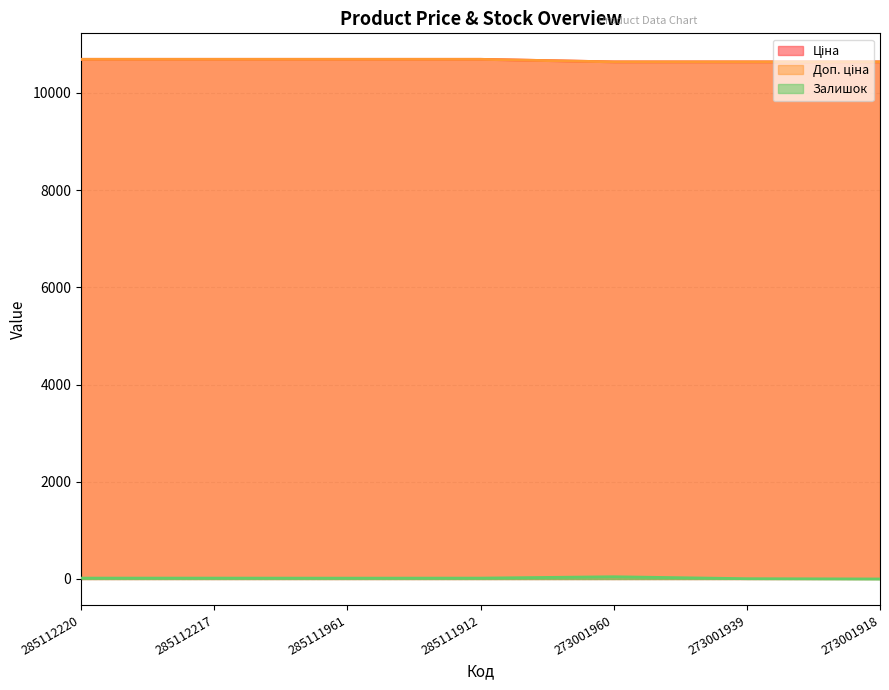

What is the highest value of the Доп. ціна series?

10690.9